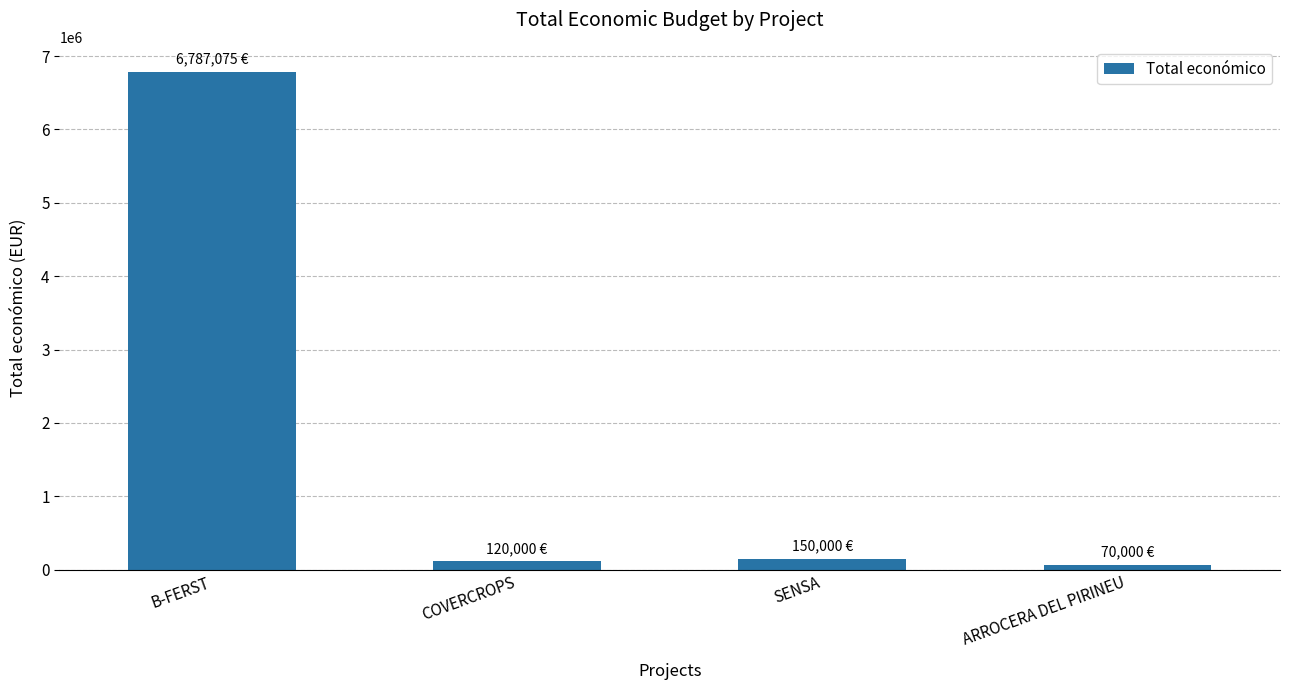

Is it true that the value at SENSA is 150000?

True